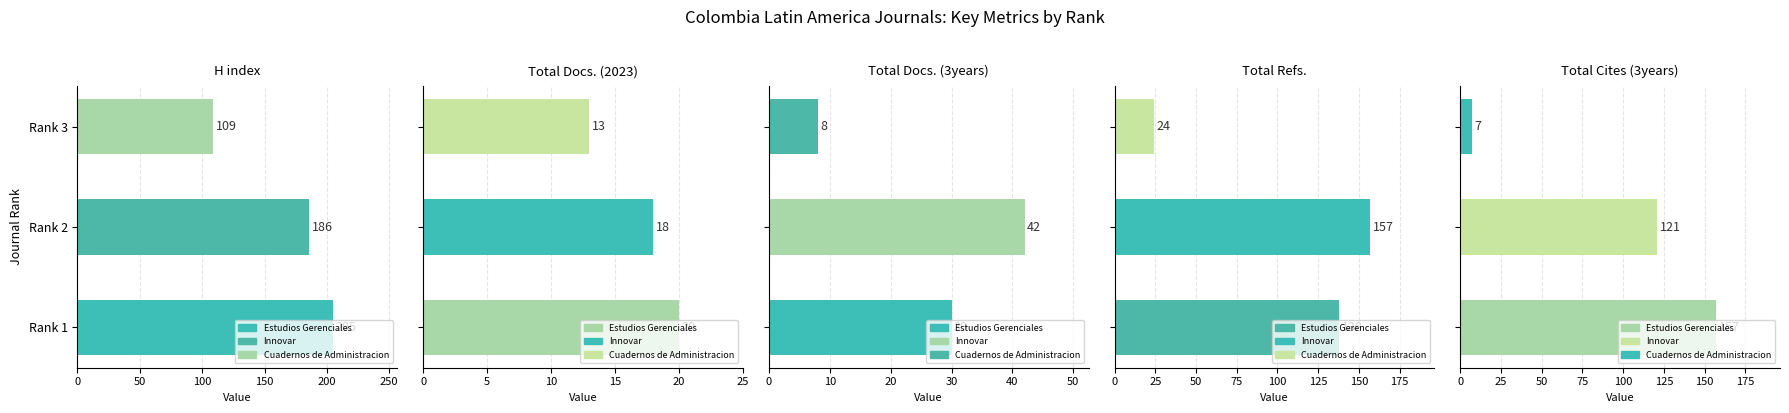

Is the value of Total Docs. (3years) at Rank 3 greater than the value of H index at Rank 3?

No